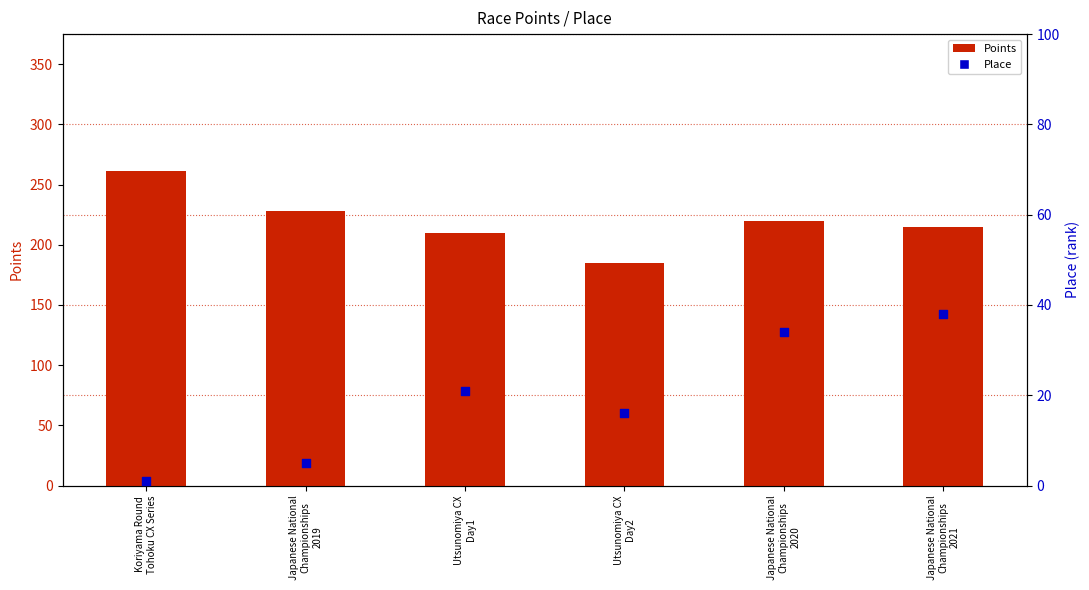

Which series has the widest spread of Y values?

Points